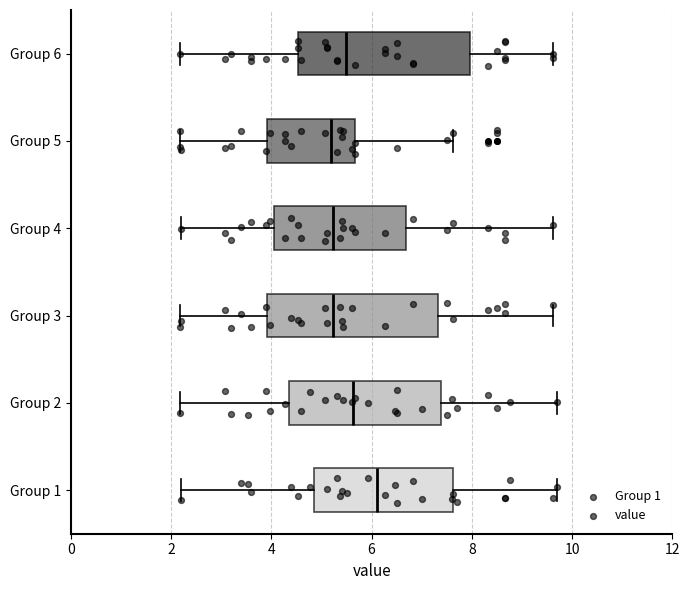

Where does the median line of the box for Group 1 sit on the x-axis? The values are not printed on the chart, so give them approximately, as read against the axis.

6.2